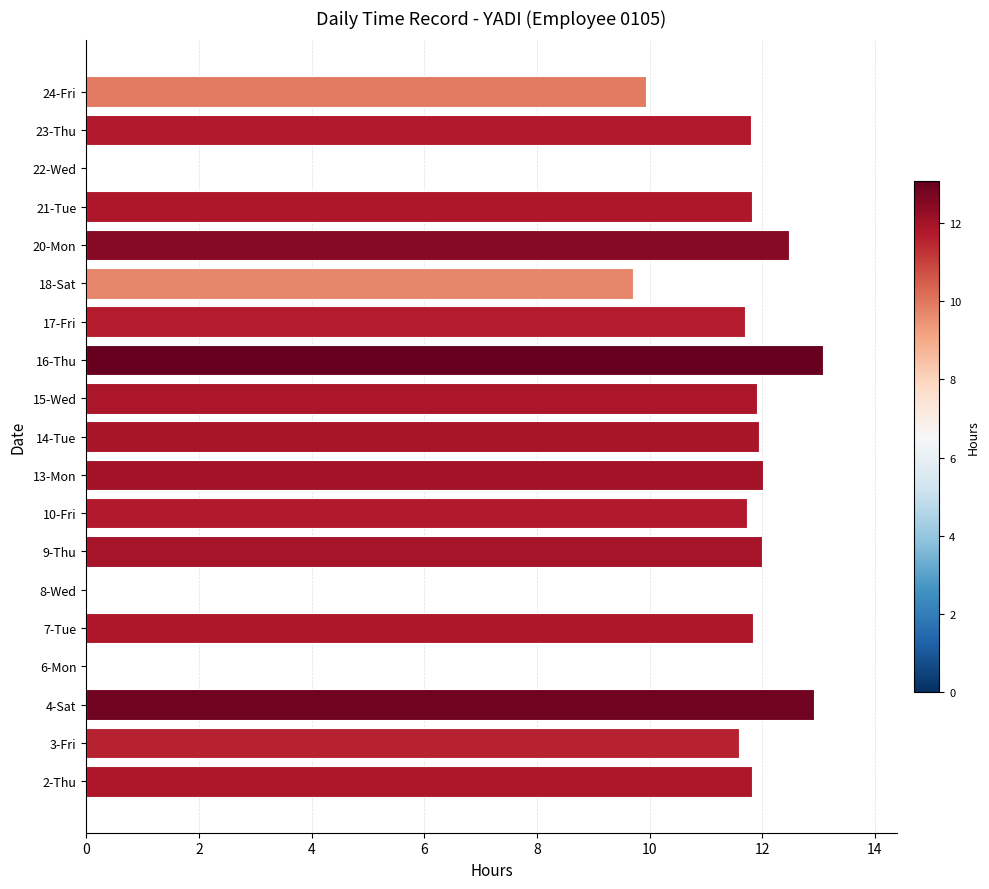

The value at 22-Wed is 0.0. True or false?

True